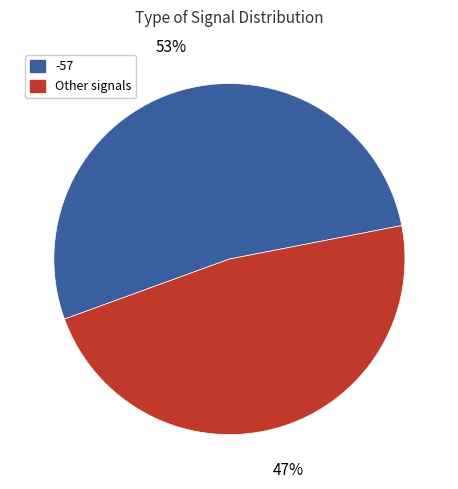

Is it true that Other signals is 47% of the pie?

True